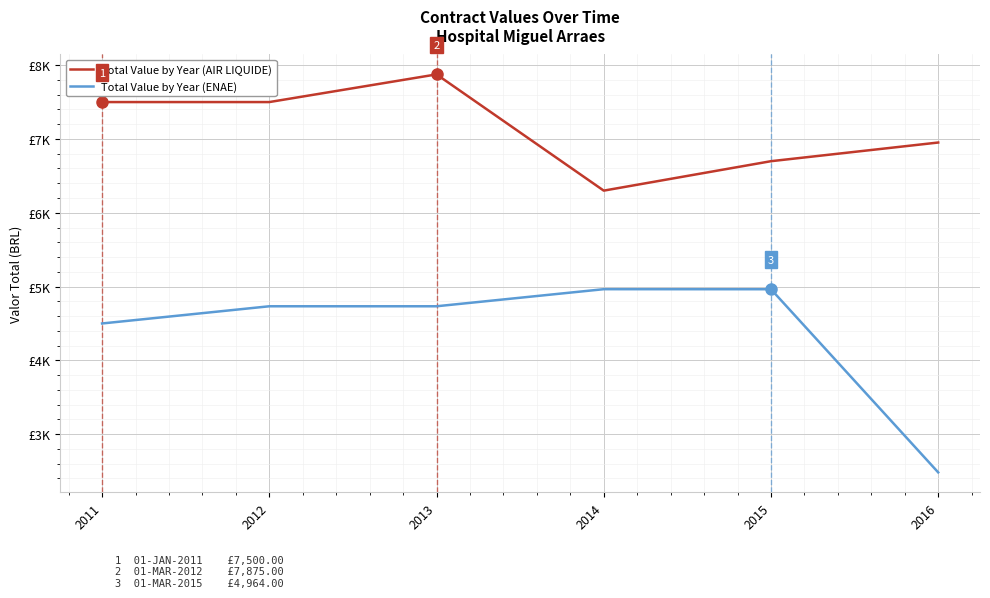

What are all the series names shown in the legend?

Total Value by Year (AIR LIQUIDE), Total Value by Year (ENAE)